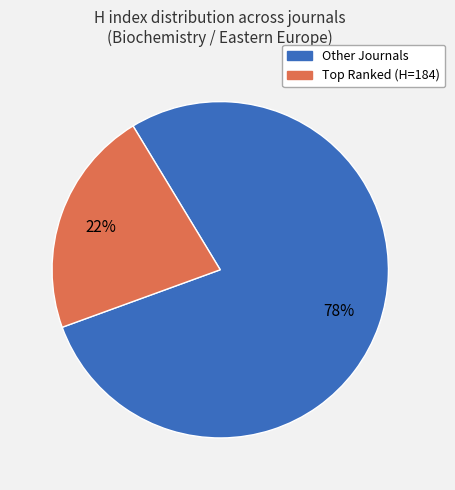

Is there a majority slice in this chart?

Yes